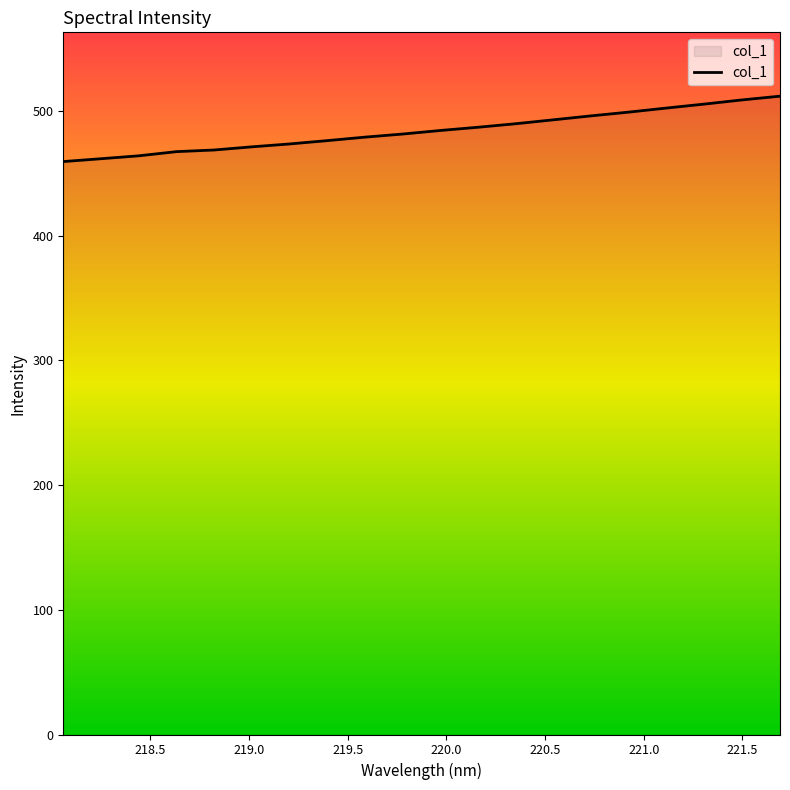

What is the greatest value displayed?

511.9